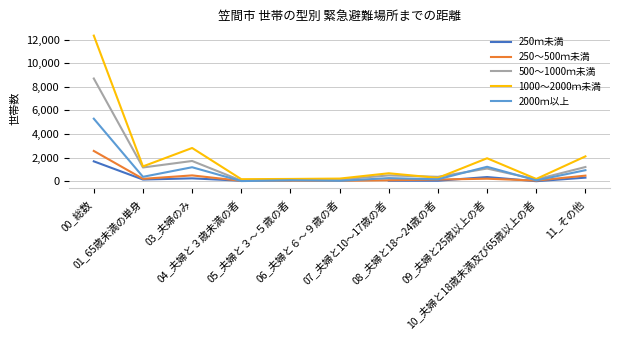

Which series changed the most between 01_65歳未満の単身 and 10_夫婦と18歳未満及び65歳以上の者?

1000～2000ｍ未満